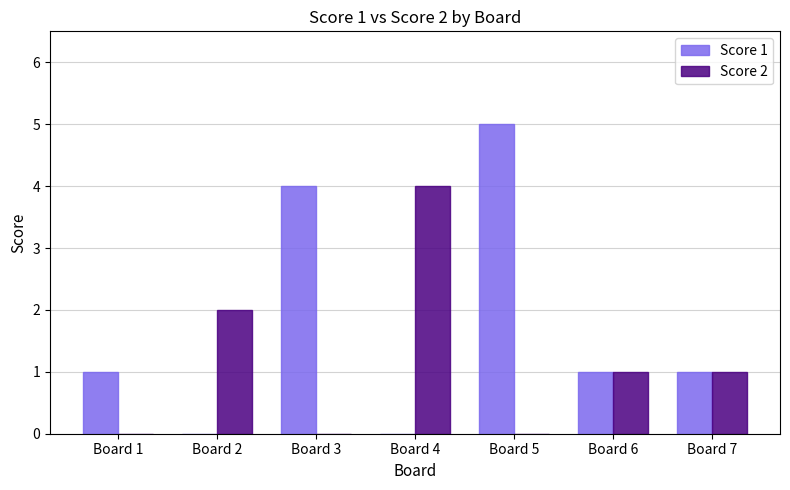

Between Board 1 and Board 5, which series saw the biggest shift?

Score 1